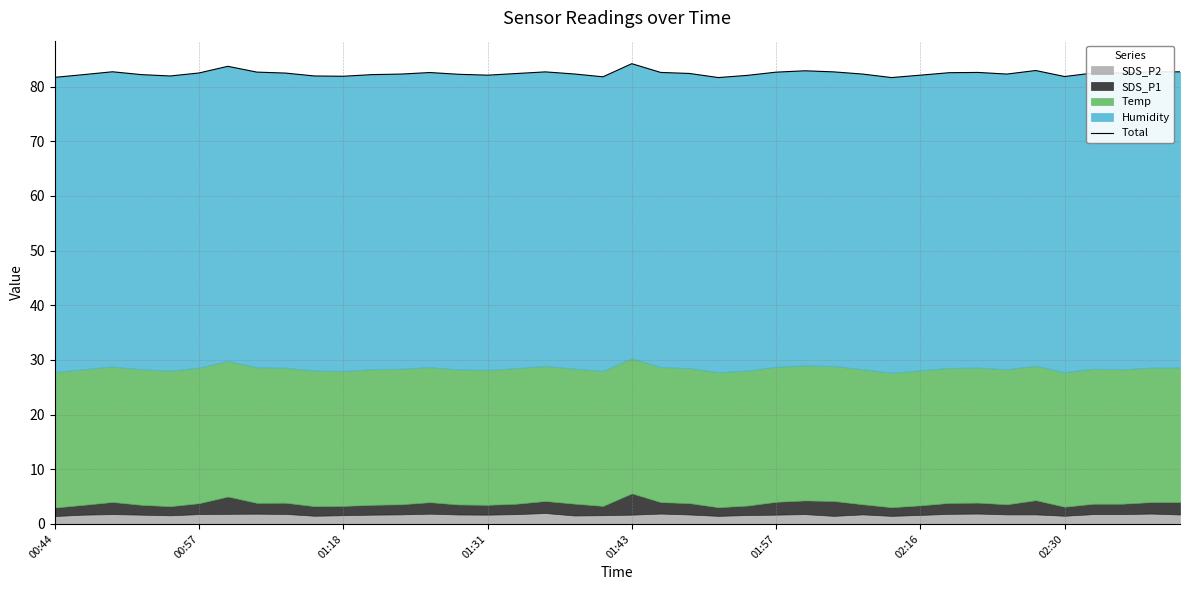

Read the value at 01:43.

84.2